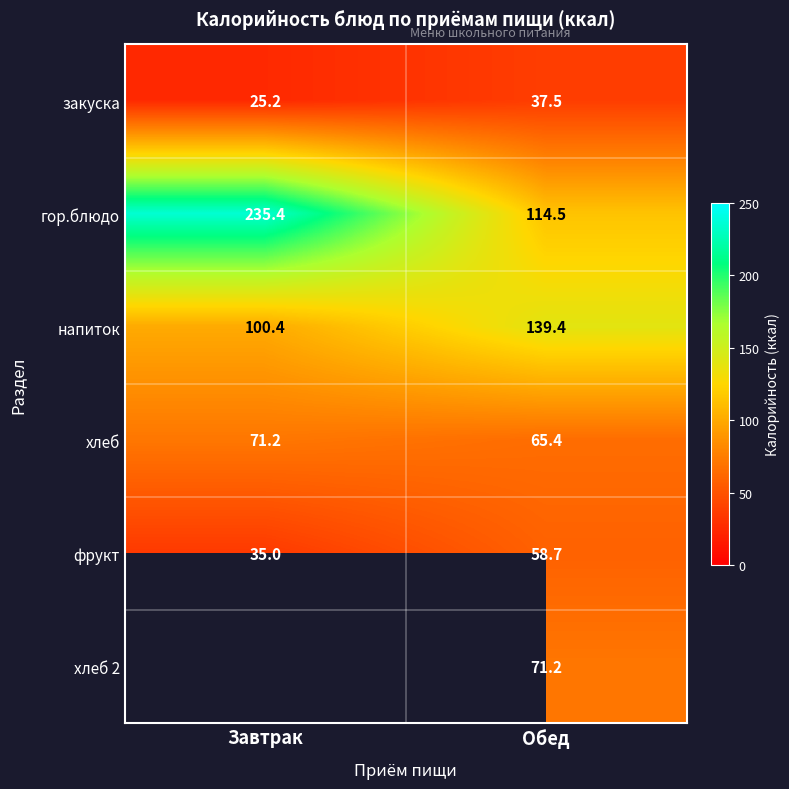

What is the average value of the напиток series?

119.9